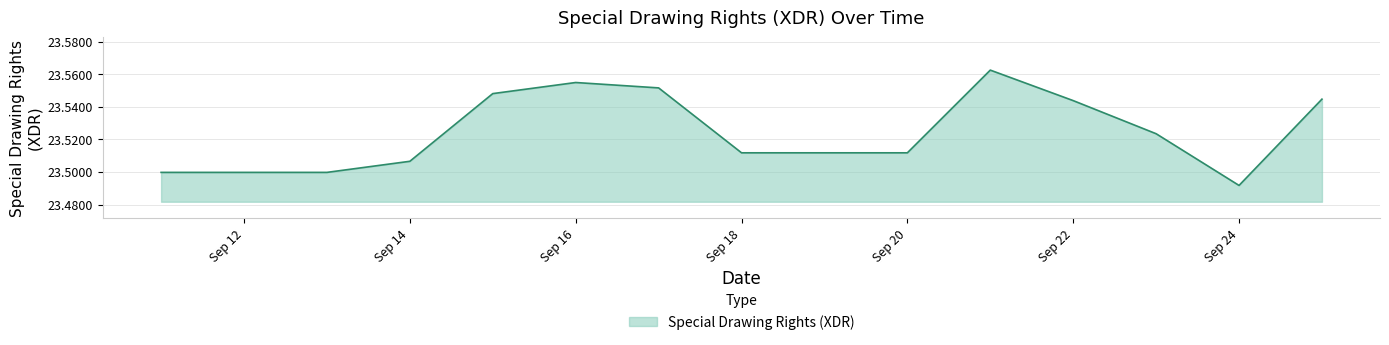

Does the chart have visible grid lines?

Yes